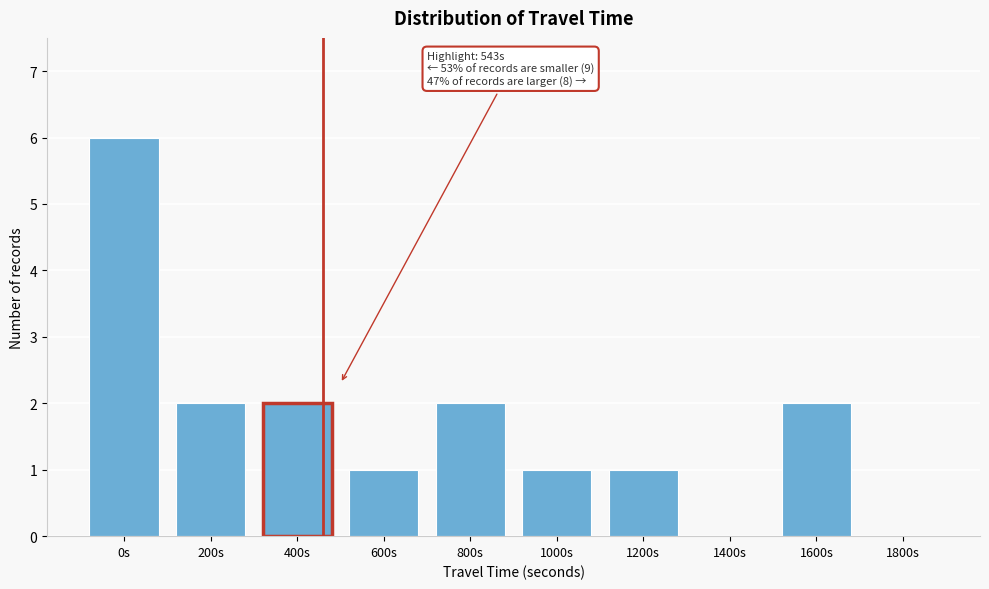

Reading left to right, what are all the values shown in this chart?

0s=6	200s=2	400s=2	600s=1	800s=2	1000s=1	1200s=1	1400s=0	1600s=2	1800s=0